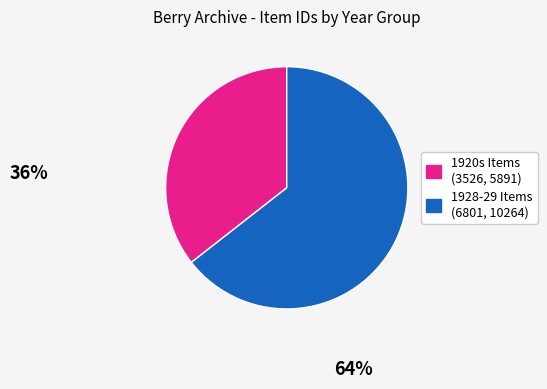

Is there any slice that represents more than half of the pie?

Yes